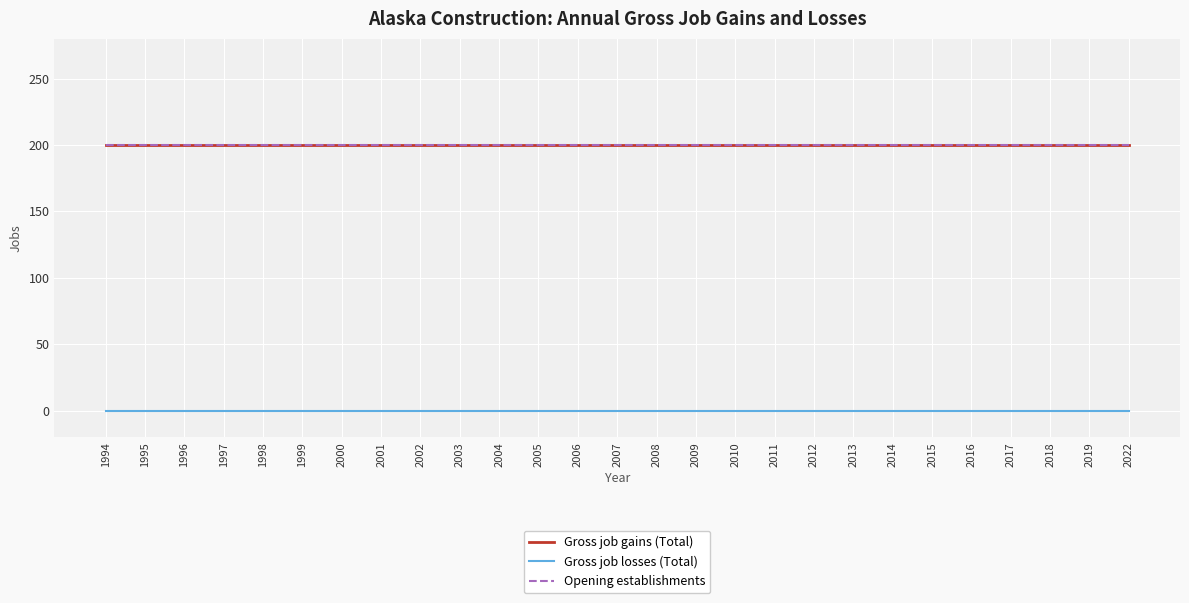

Does the chart have visible grid lines?

Yes